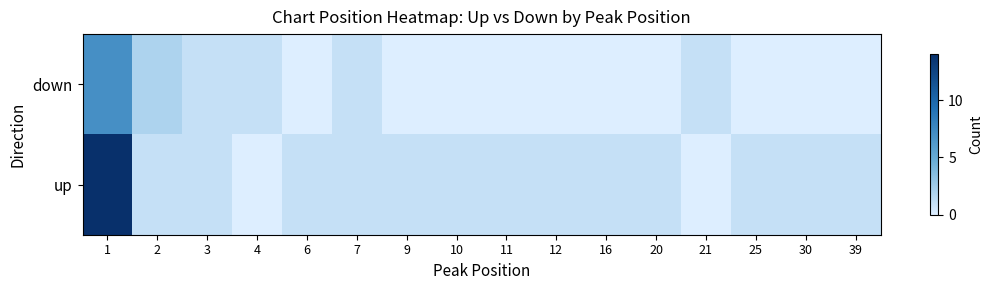

How many data points does each series have?

16